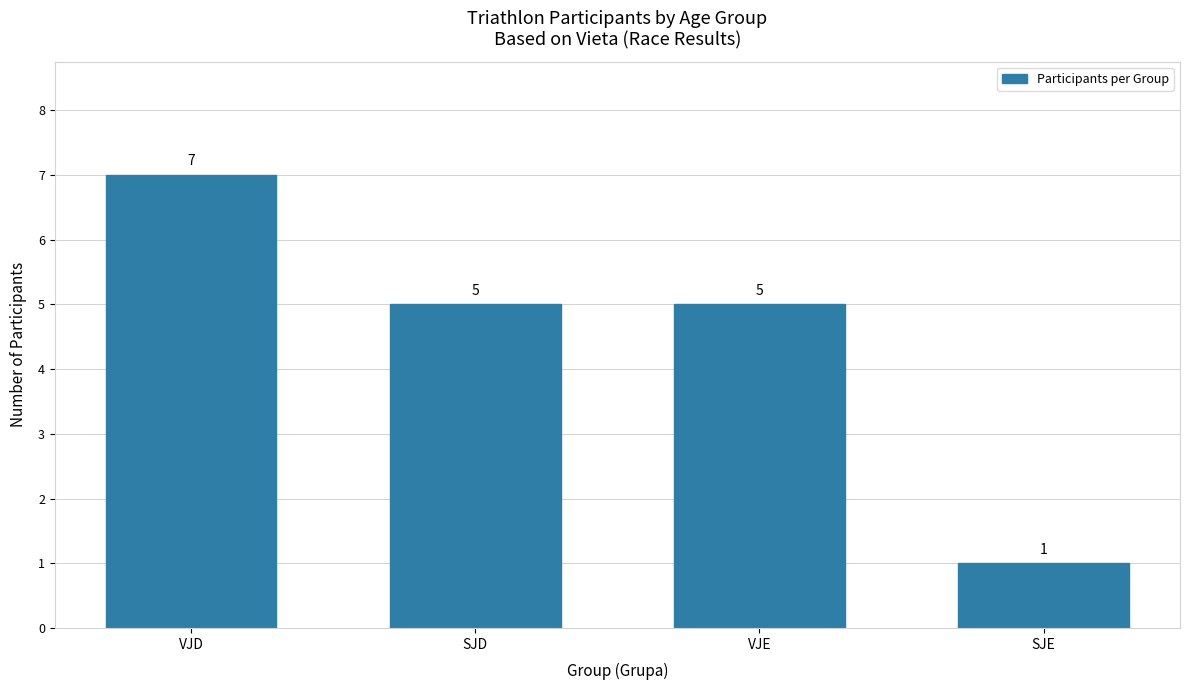

What position from the left is VJE?

3